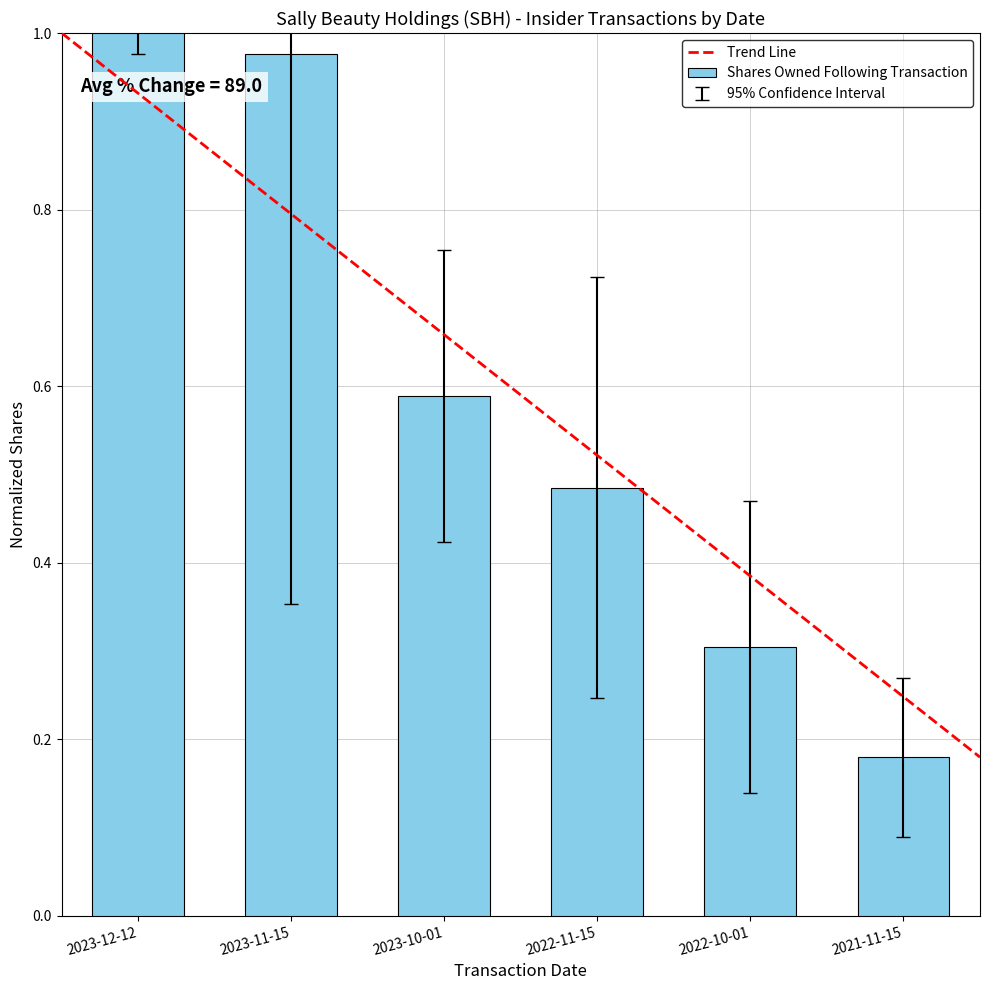

What is the sum of all values?

3.5